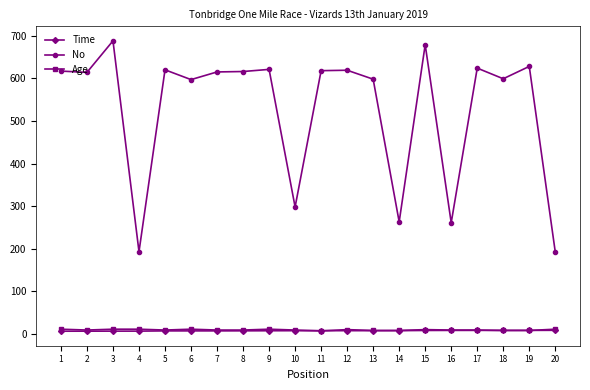

What is the value of the Age point at the 5th from the left?

9.0